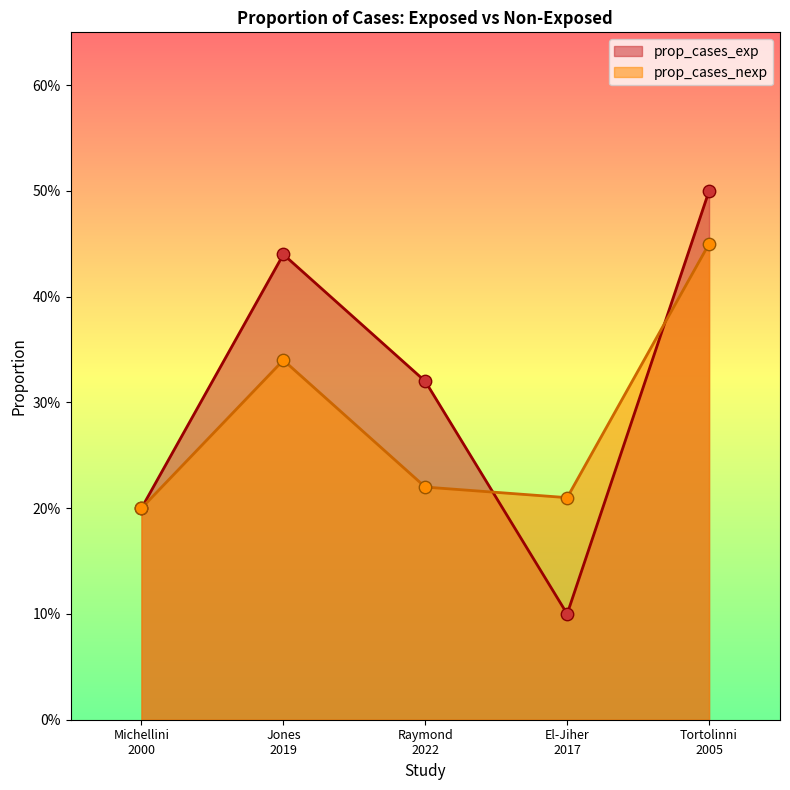

Which series has the widest spread of Y values?

prop_cases_exp